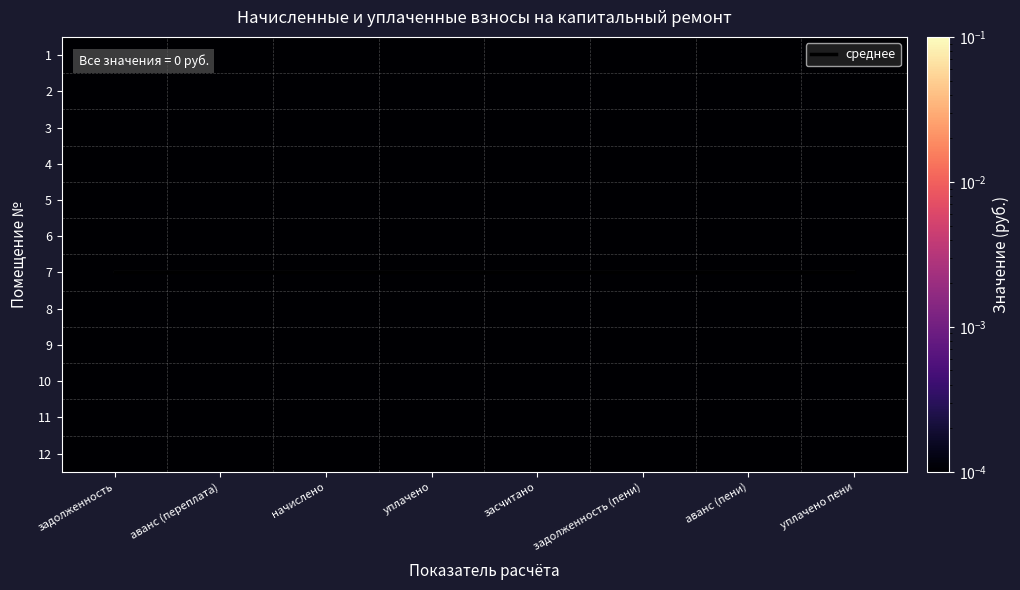

Which series has the largest range (max minus min)?

2